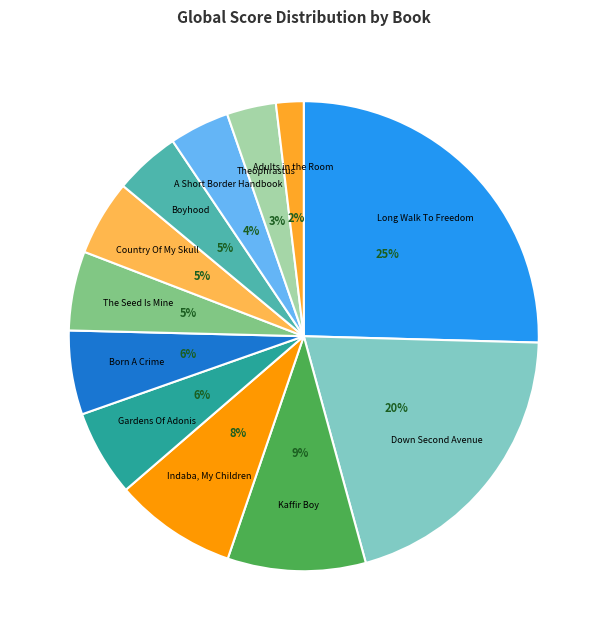

To the nearest percent, what is the difference between the A Short Border Handbook and Kaffir Boy slice percentages?

5%